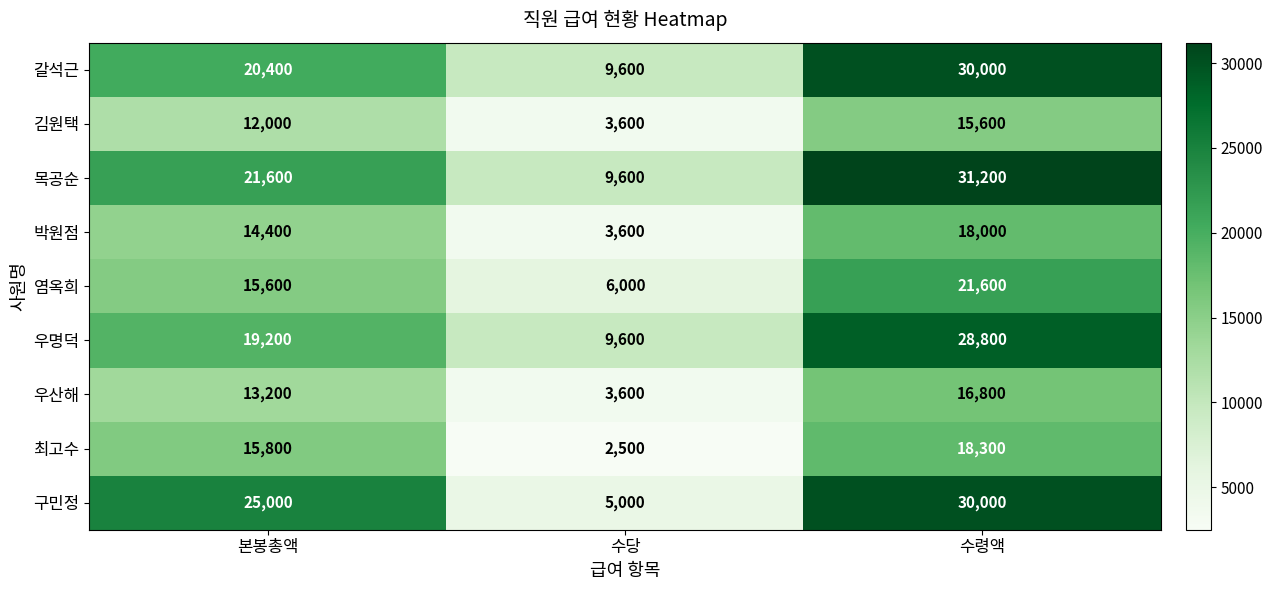

At how many categories does at least one series exceed 18580?

2